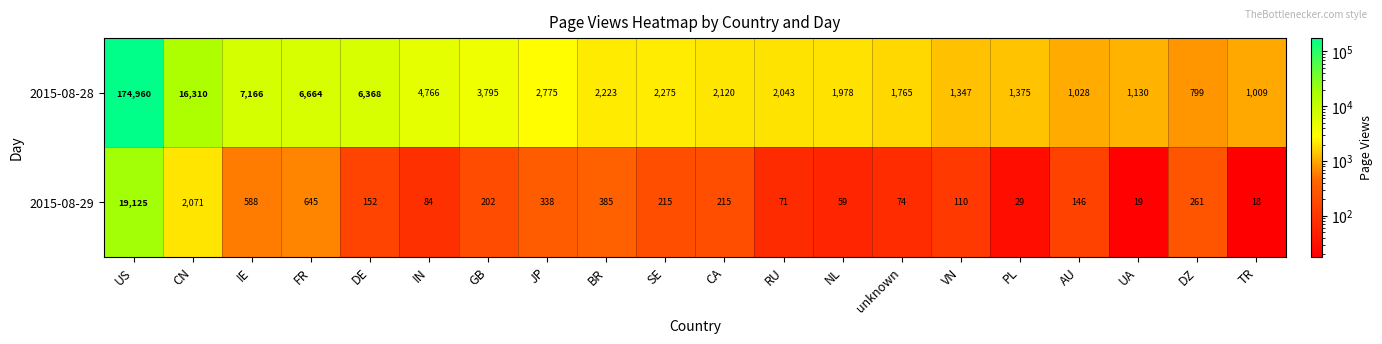

What is the total value across all series at US?

194085